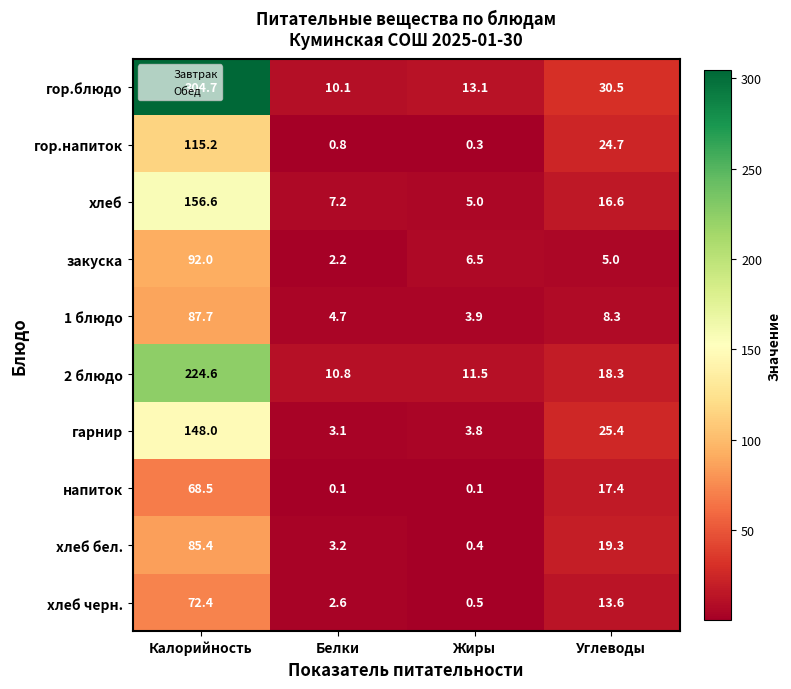

List the labels in order of 2 блюдо value, smallest first.

Белки, Жиры, Углеводы, Калорийность